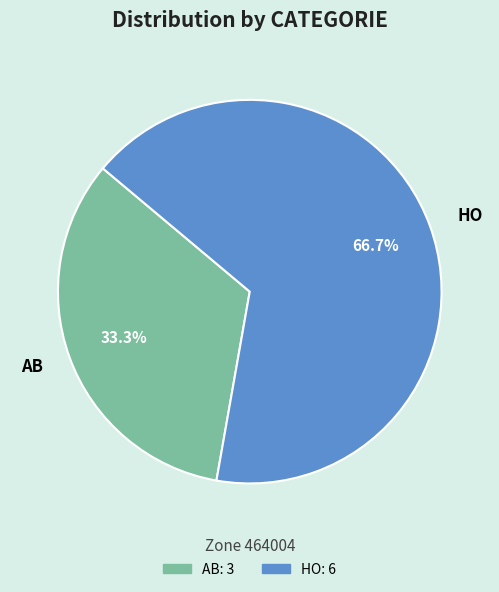

Do AB and HO together represent more than half of the pie?

Yes